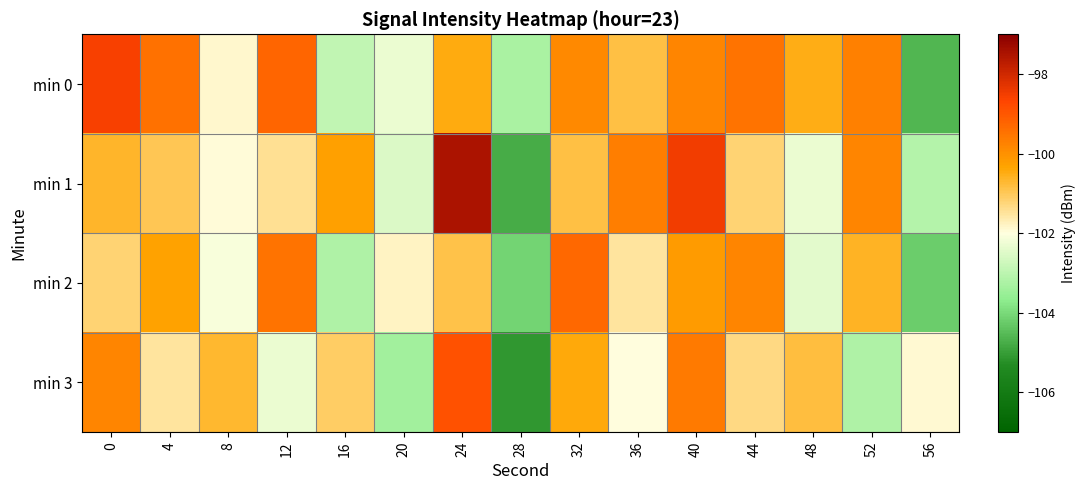

Which label corresponds to the smallest value in the chart?

28